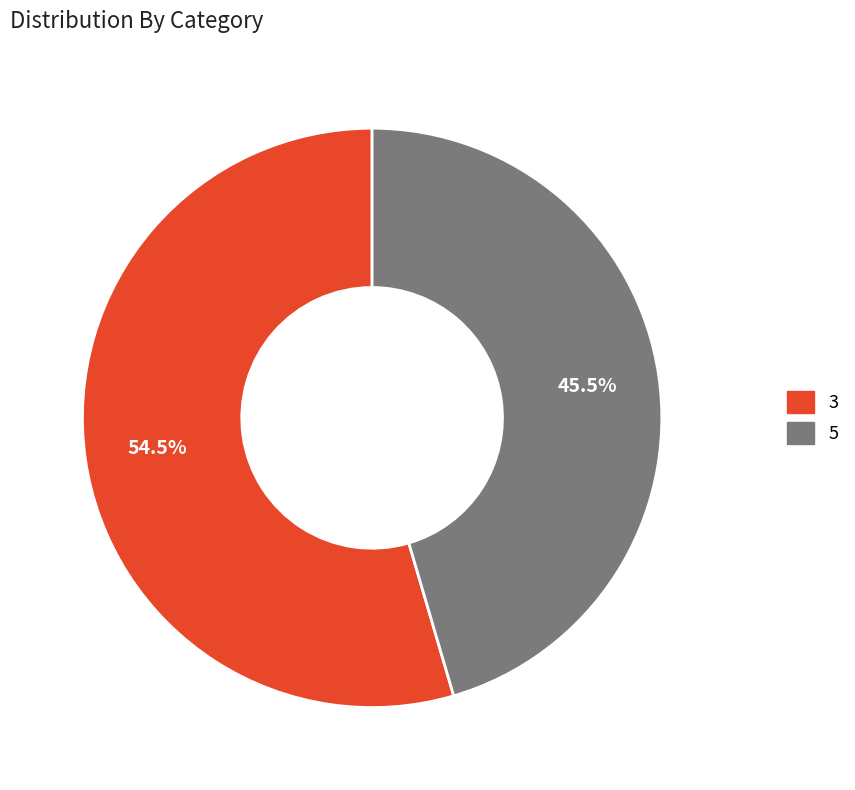

To the nearest percent, what is the difference between the 3 and 5 slice percentages?

9%